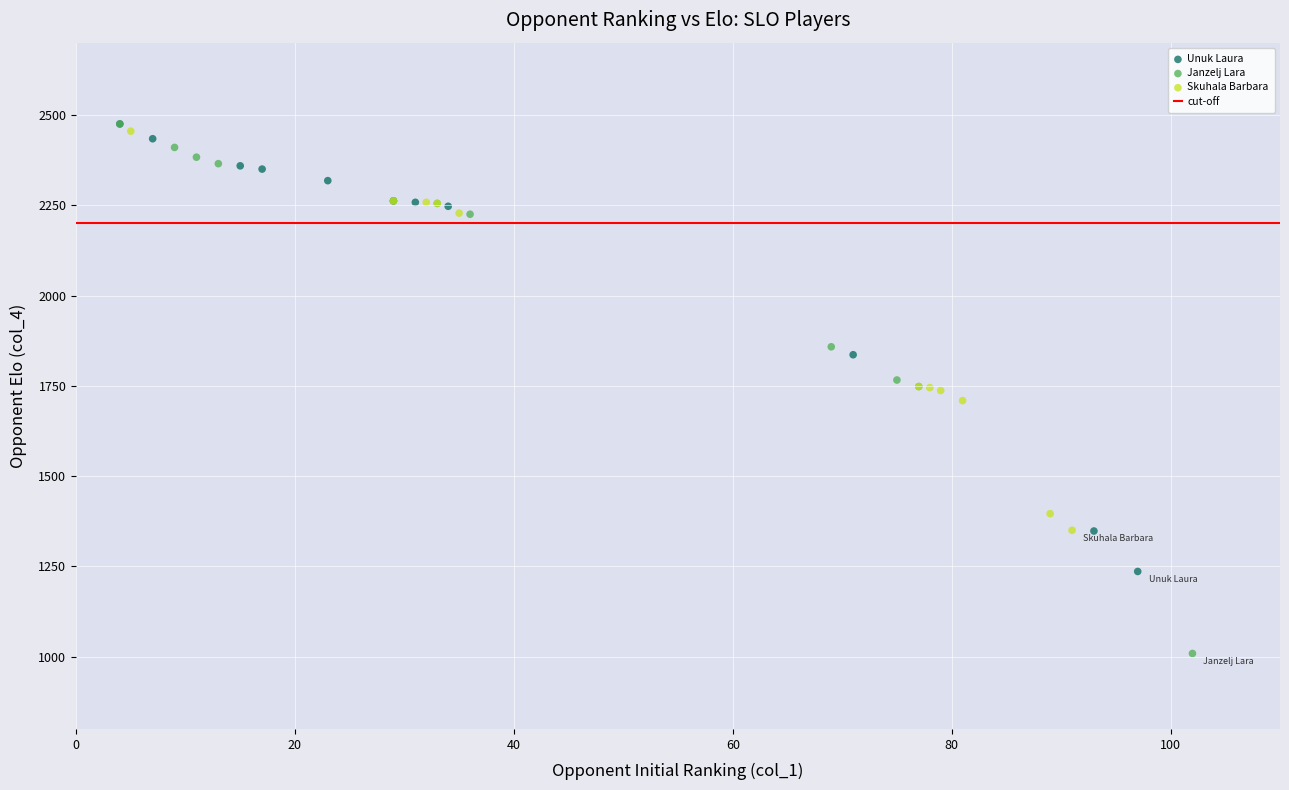

Which series contains the lowest Y value?

Janzelj Lara